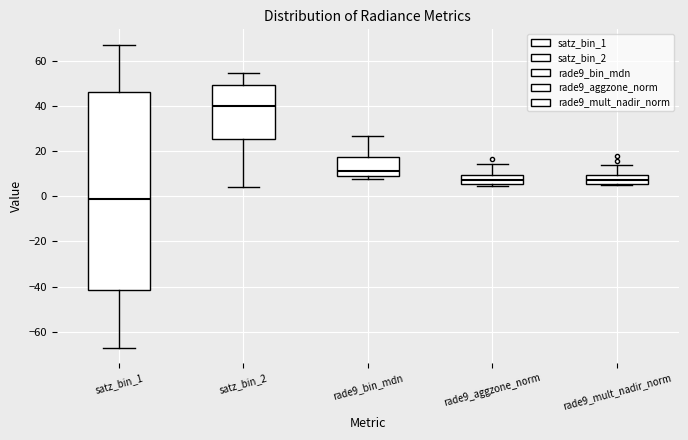

Where is the lower edge of the box for rade9_mult_nadir_norm on the y-axis? The values are not printed on the chart, so give them approximately, as read against the axis.

6